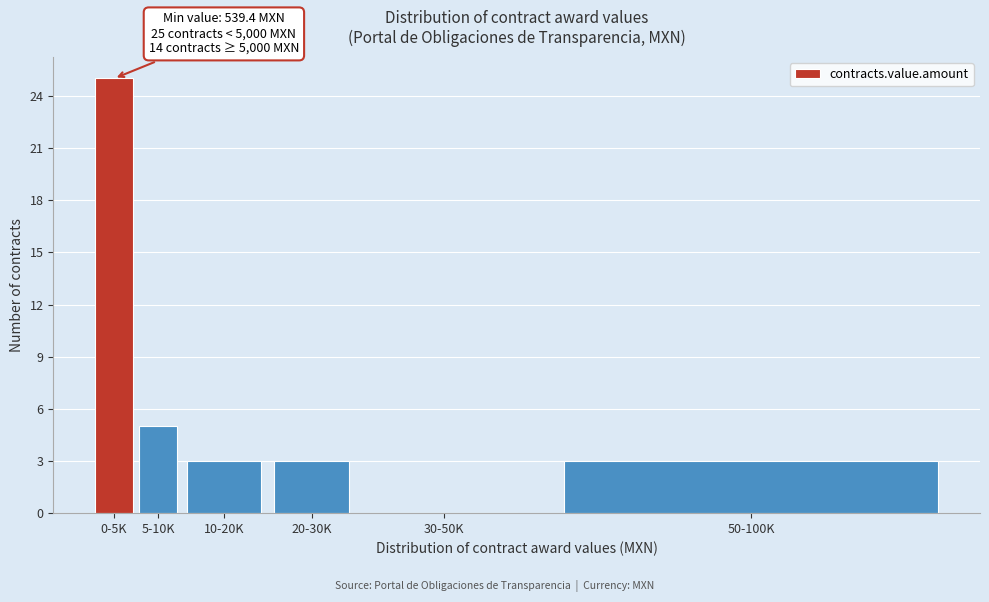

Reading right to left, transcribe all the data shown in this chart.

50-100K=3	30-50K=0	20-30K=3	10-20K=3	5-10K=5	0-5K=25